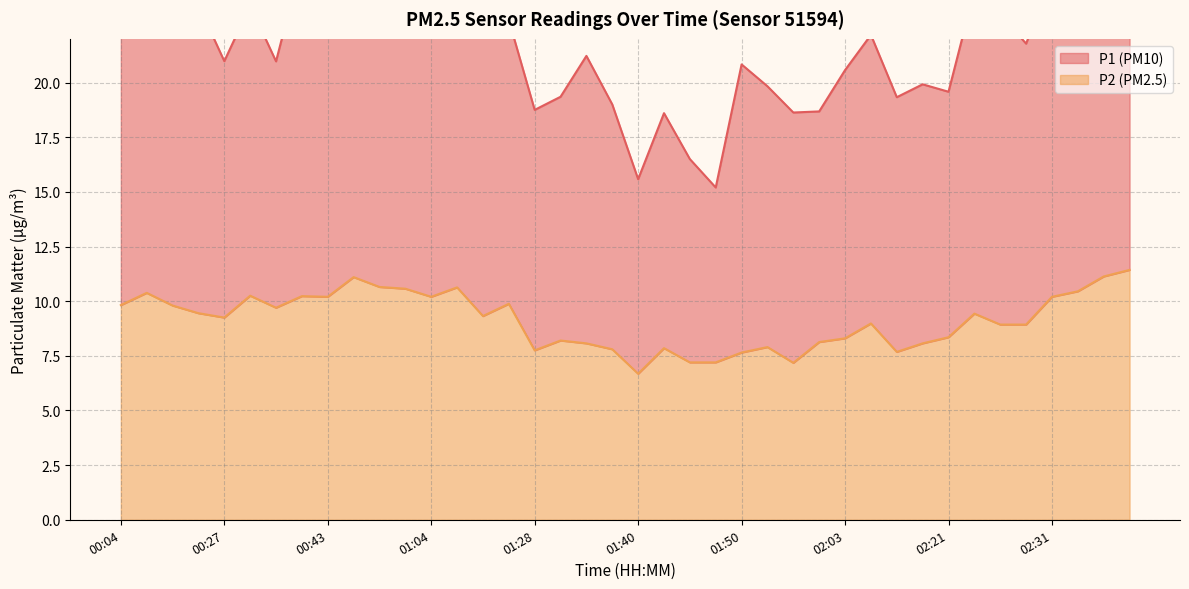

At which label does the data first exceed 9?

00:04